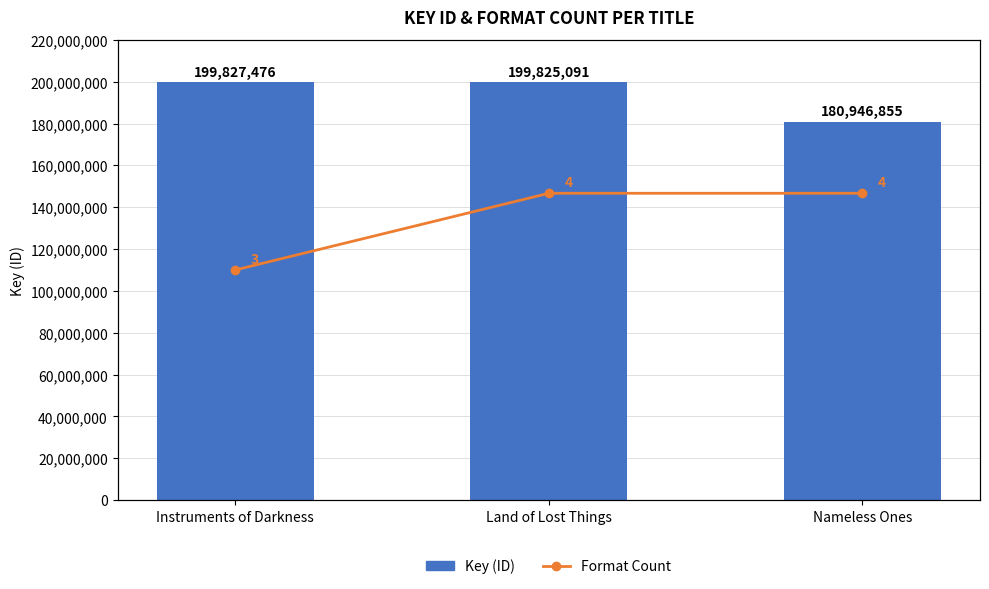

The Format Count series shows 4 at Nameless Ones. True or false?

True